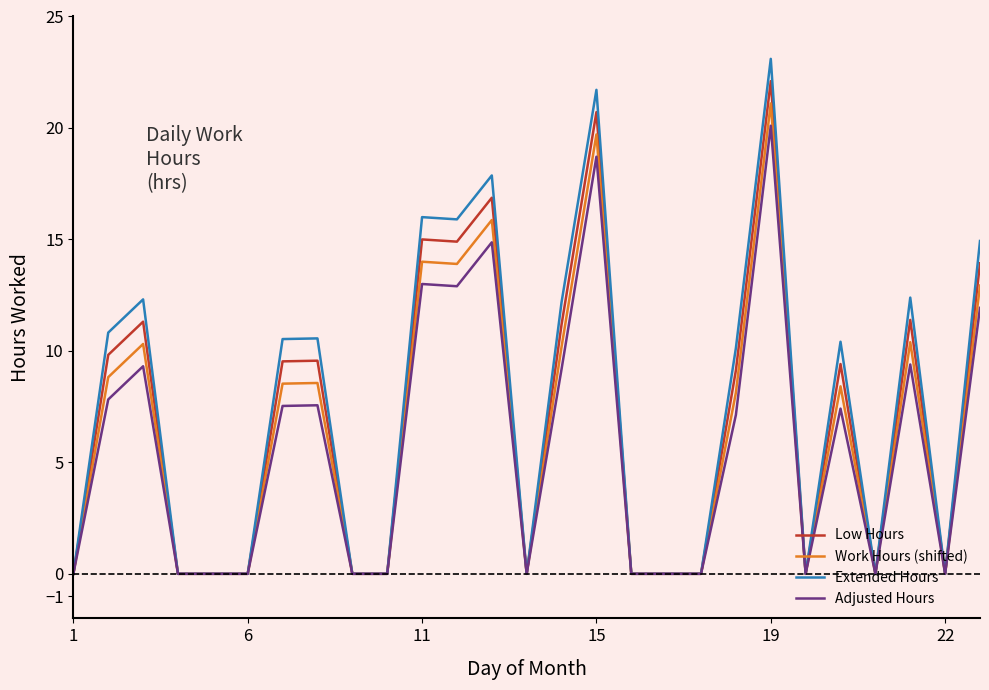

Which series has the largest range (max minus min)?

Extended Hours